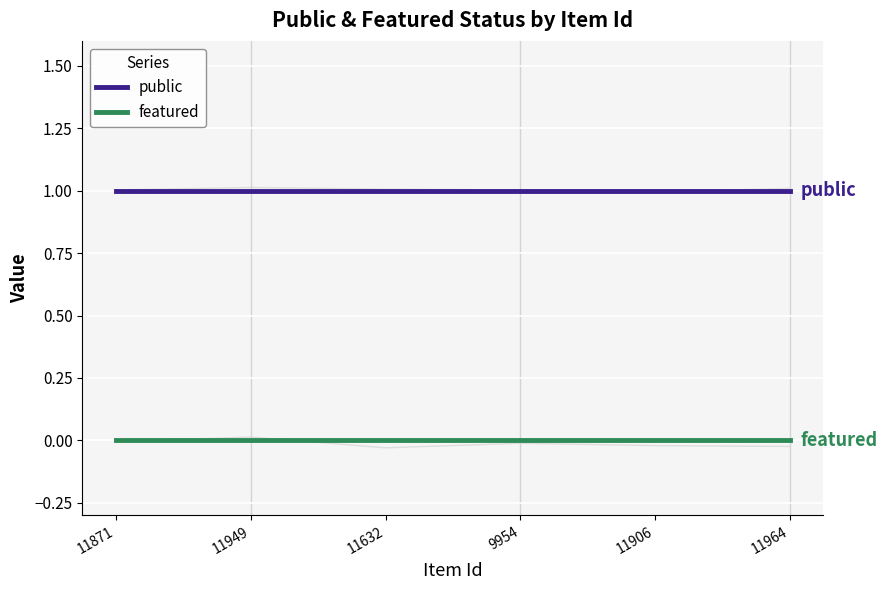

True or false: featured and public cross at least once.

False